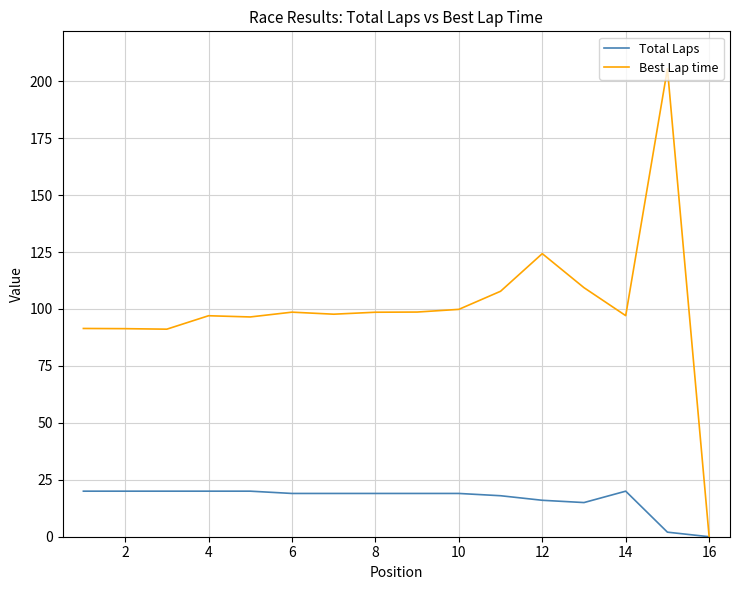

Which series has the largest total across all categories?

Best Lap time